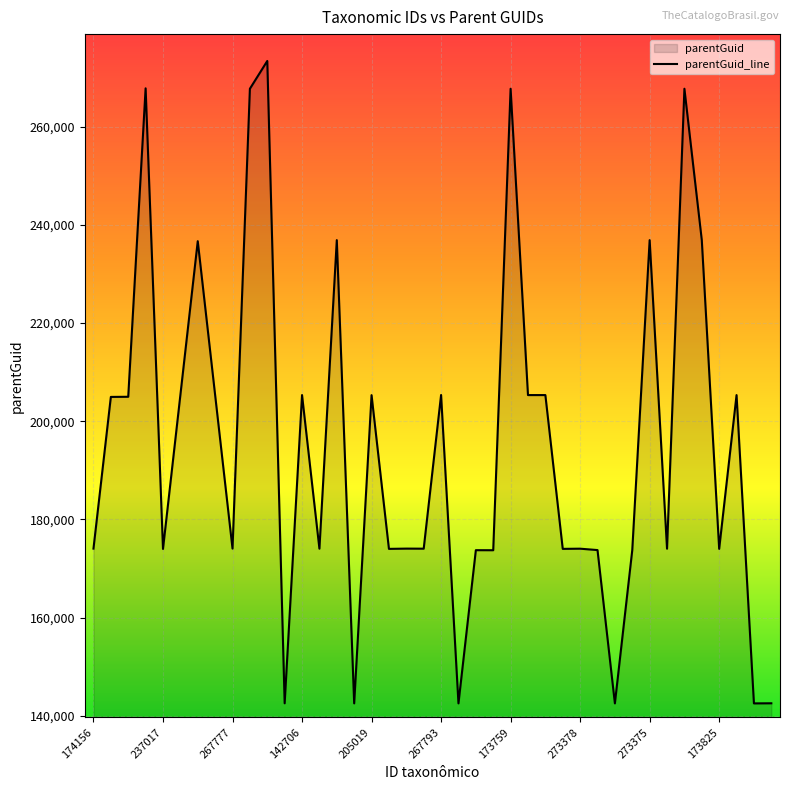

The chart shows a value of 253510 at 174156. True or false?

False